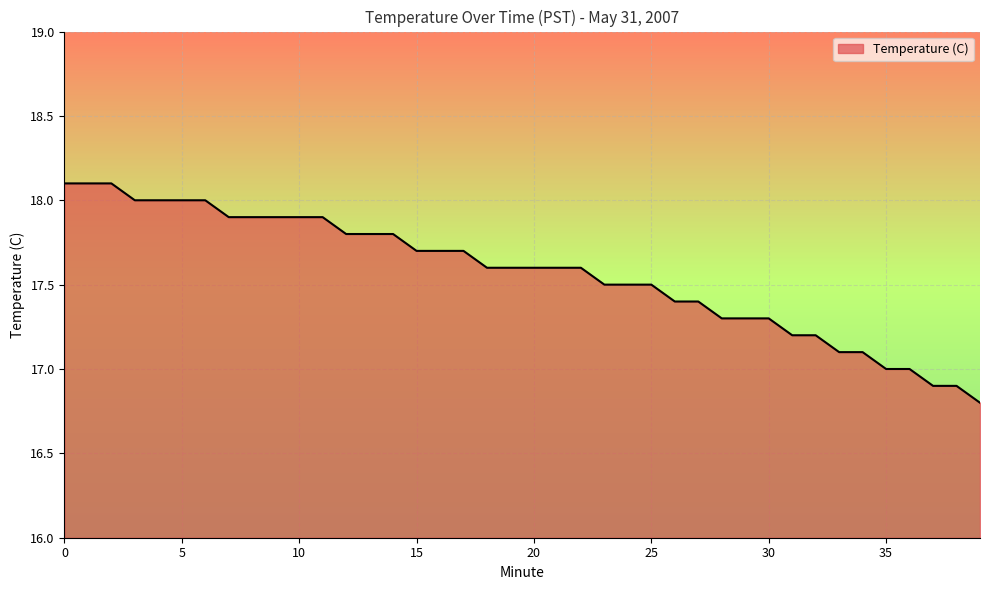

Count the number of data series in this chart.

1